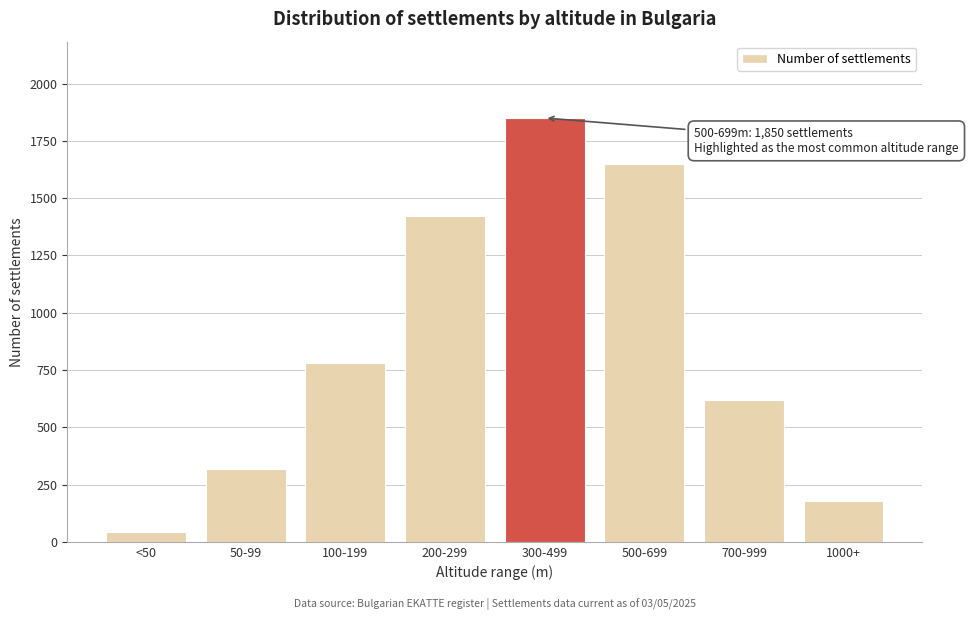

Reading left to right, extract all data points from this chart.

45	320	780	1420	1850	1650	620	180